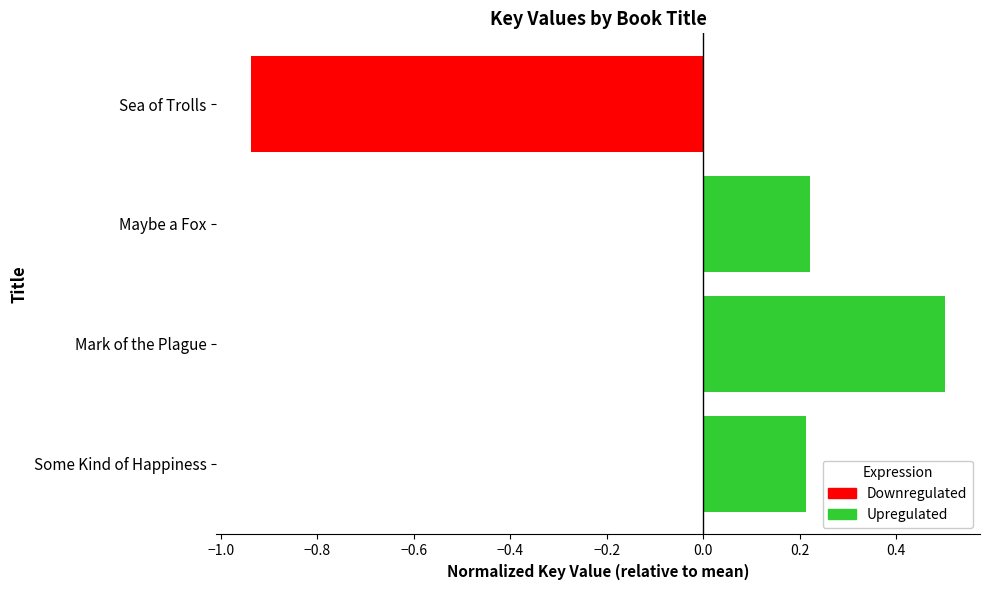

At which label does the data first exceed 0?

Some Kind of Happiness